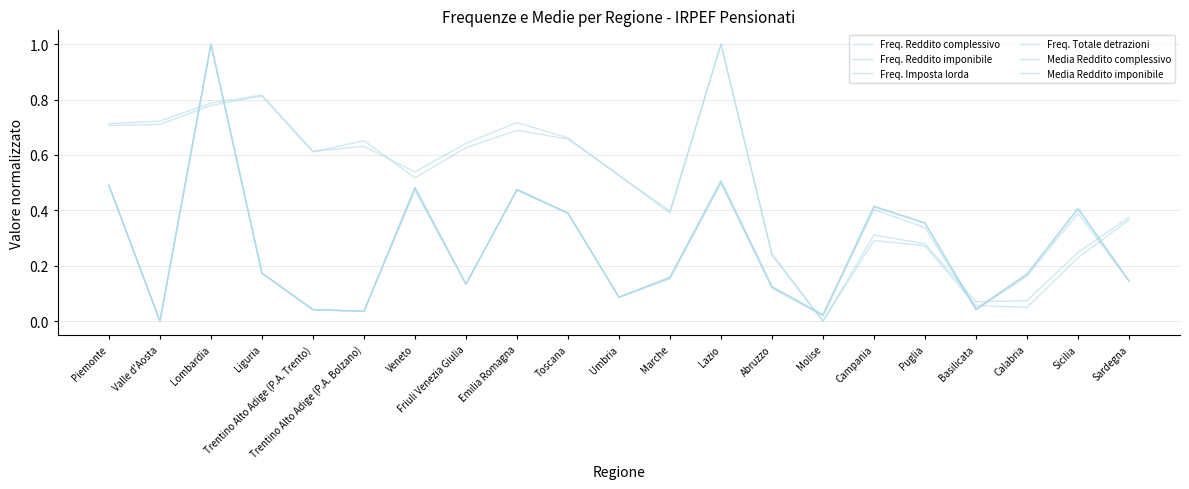

At Umbria, list the series in order from smallest to largest.

Freq. Imposta lorda, Freq. Totale detrazioni, Freq. Reddito complessivo, Freq. Reddito imponibile, Media Reddito complessivo, Media Reddito imponibile